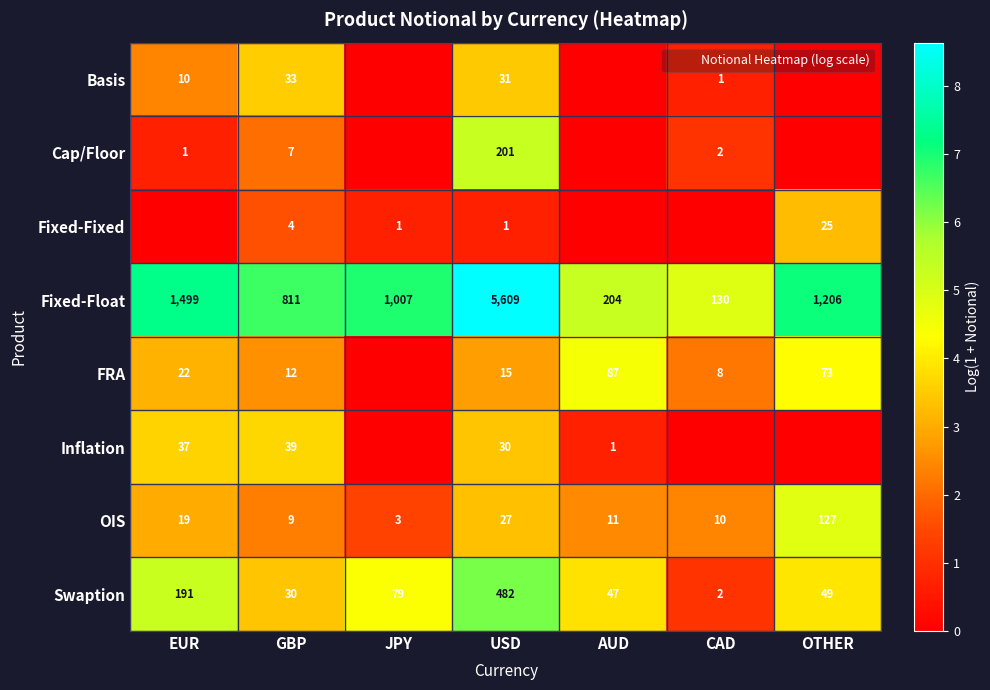

Which series has the widest spread of values?

Cap/Floor